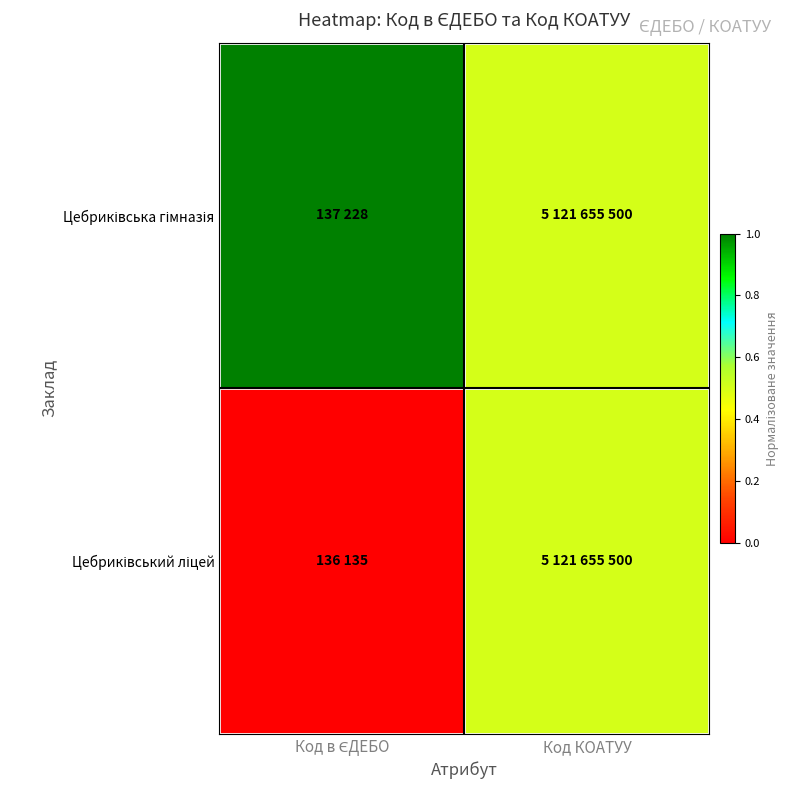

Rank the series at Код в ЄДЕБО from lowest to highest value.

Цебриківський ліцей, Цебриківська гімназія